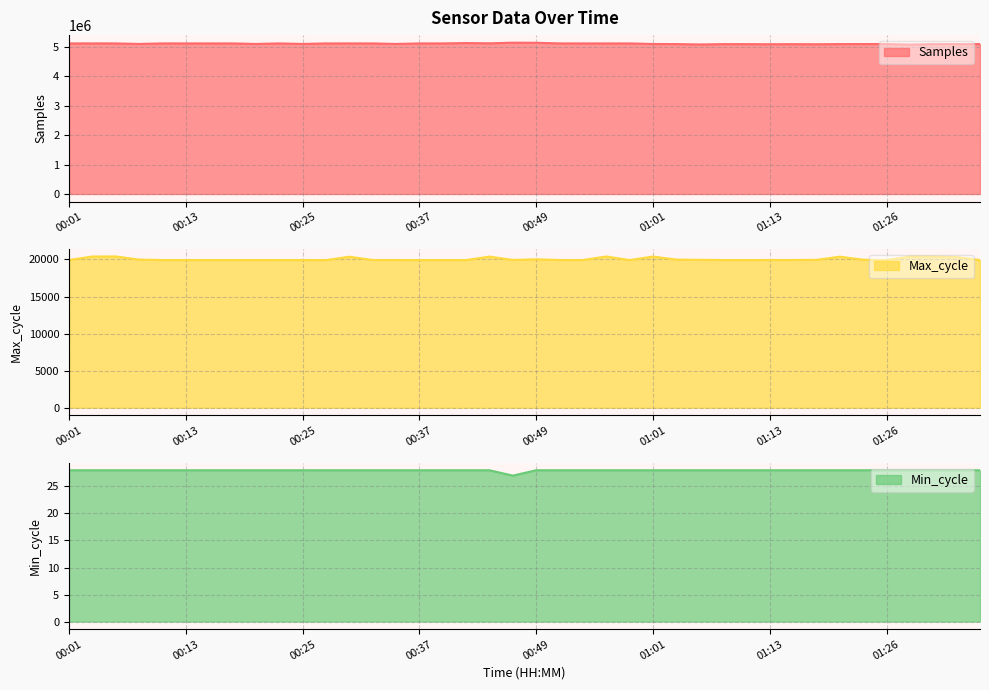

Does the chart have visible grid lines?

Yes